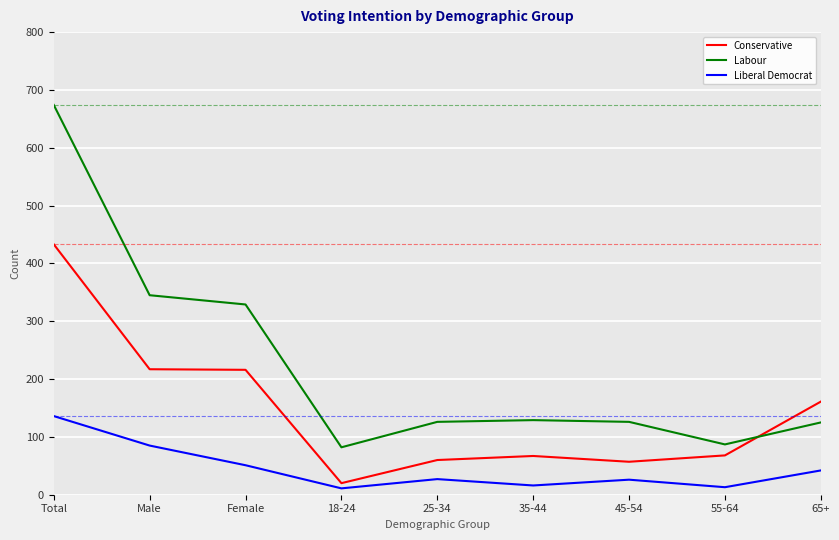

List the series in order of their peak value, highest first.

Labour, Conservative, Liberal Democrat